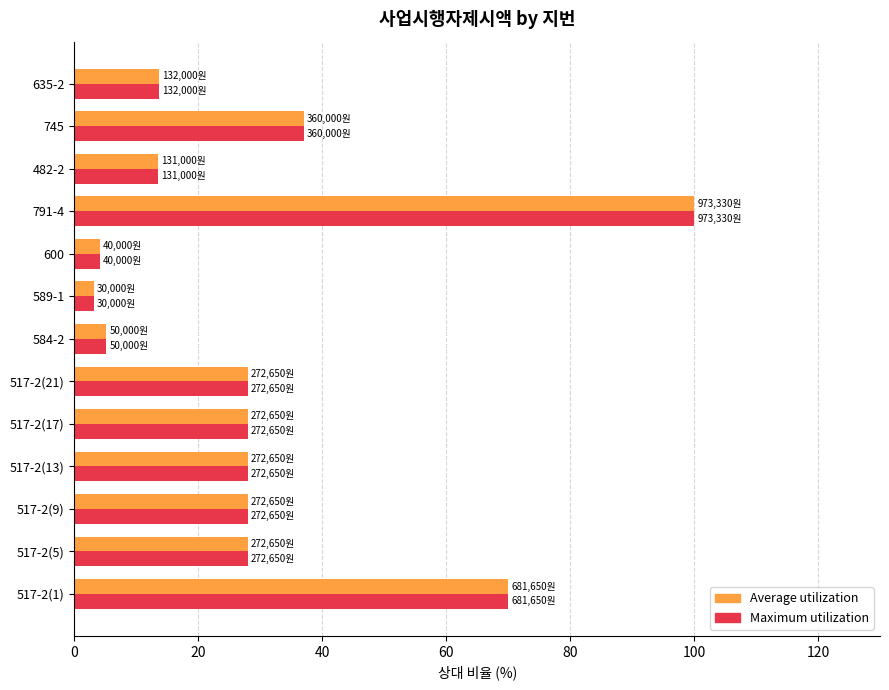

What is the maximum value shown in the chart?

100.0